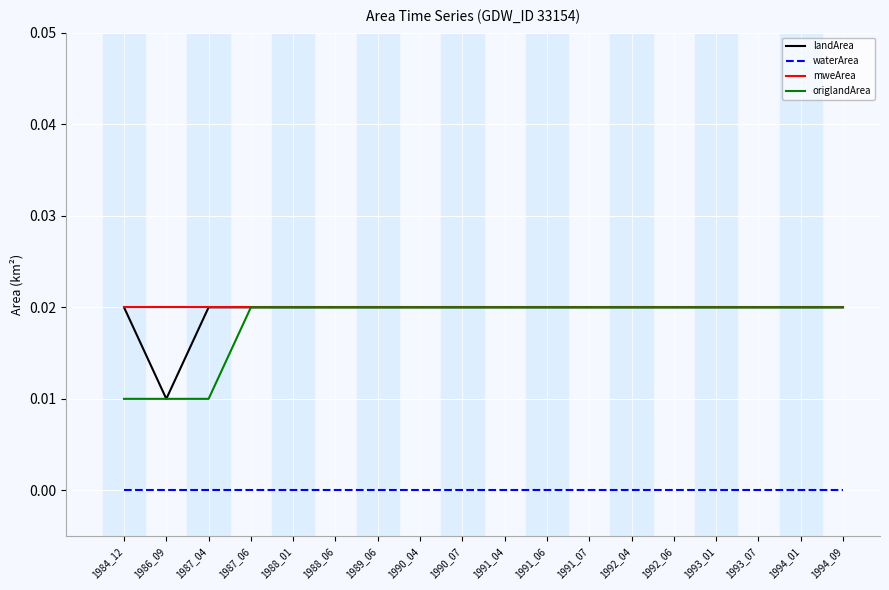

Is the value of landArea at 1987_06 greater than the value of origlandArea at 1986_09?

Yes